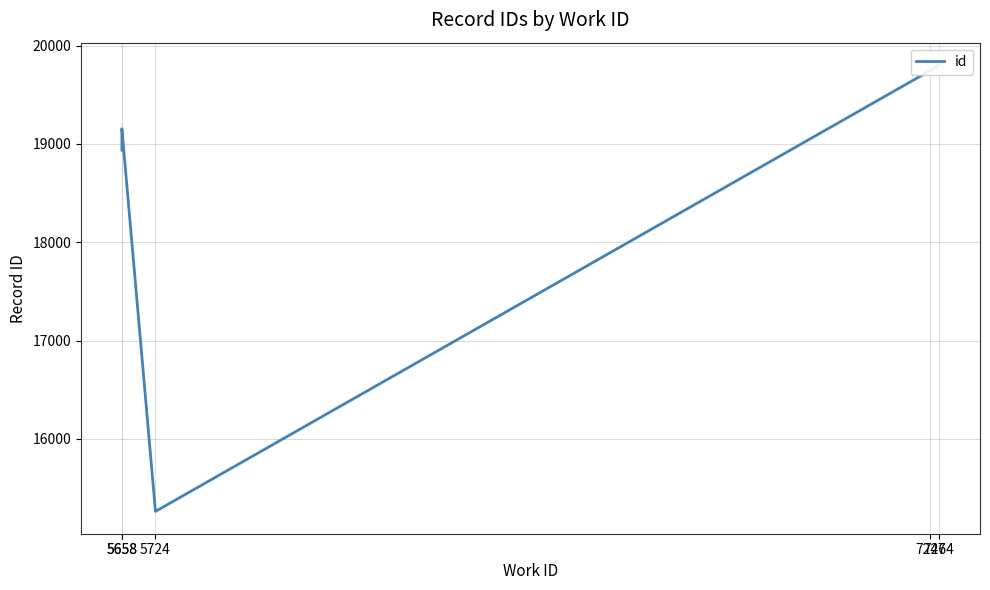

How many points are higher than both their immediate neighbors (excluding endpoints)?

1